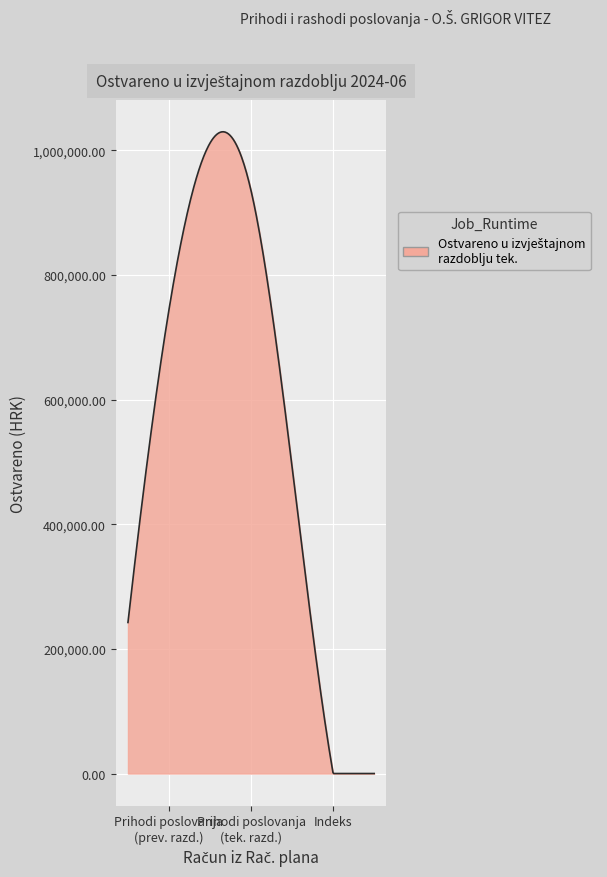

How many lines are shown in the chart?

1